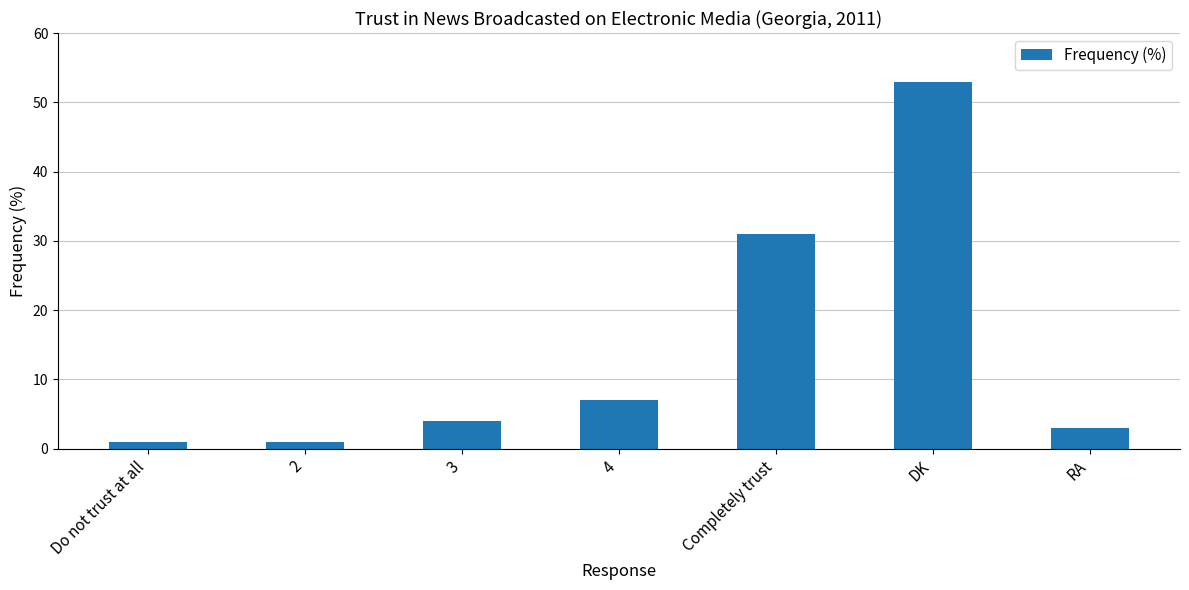

At which label is the value closest to 27?

Completely trust